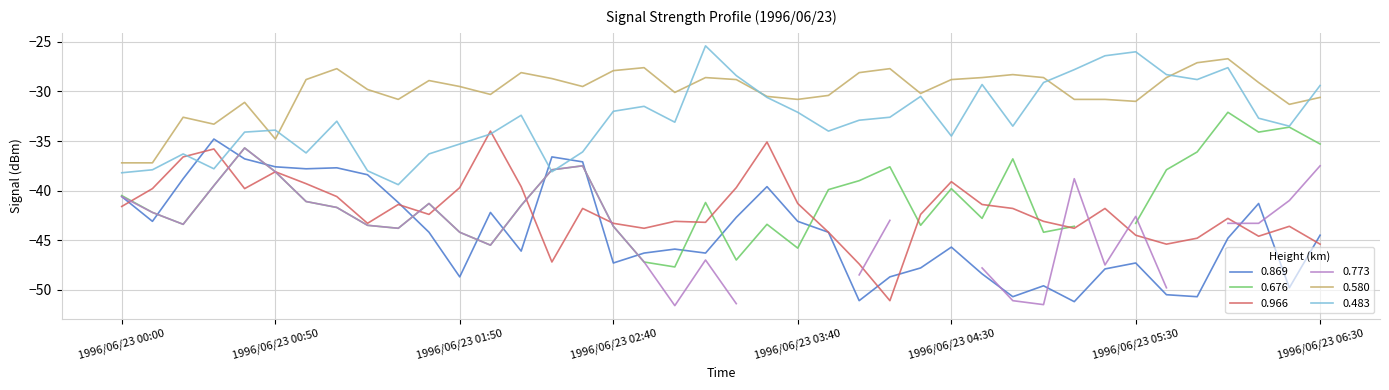

Is it true that 0.580 equals -55.7 at 1996/06/23 00:00?

False